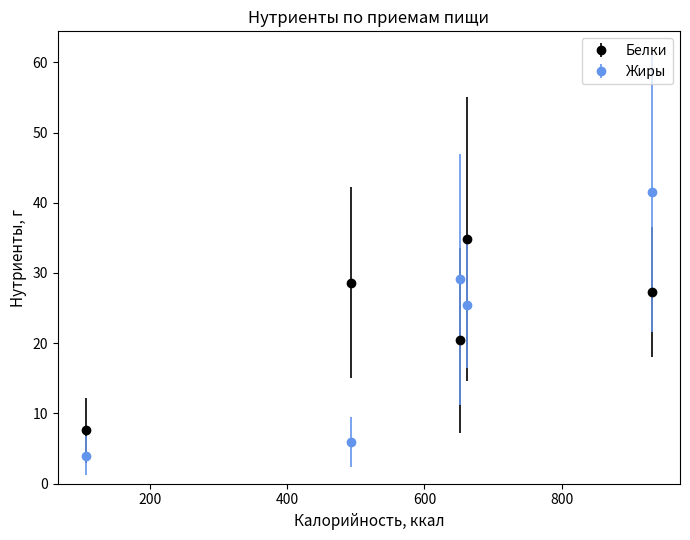

List the series in order of their peak value, highest first.

Жиры, Белки